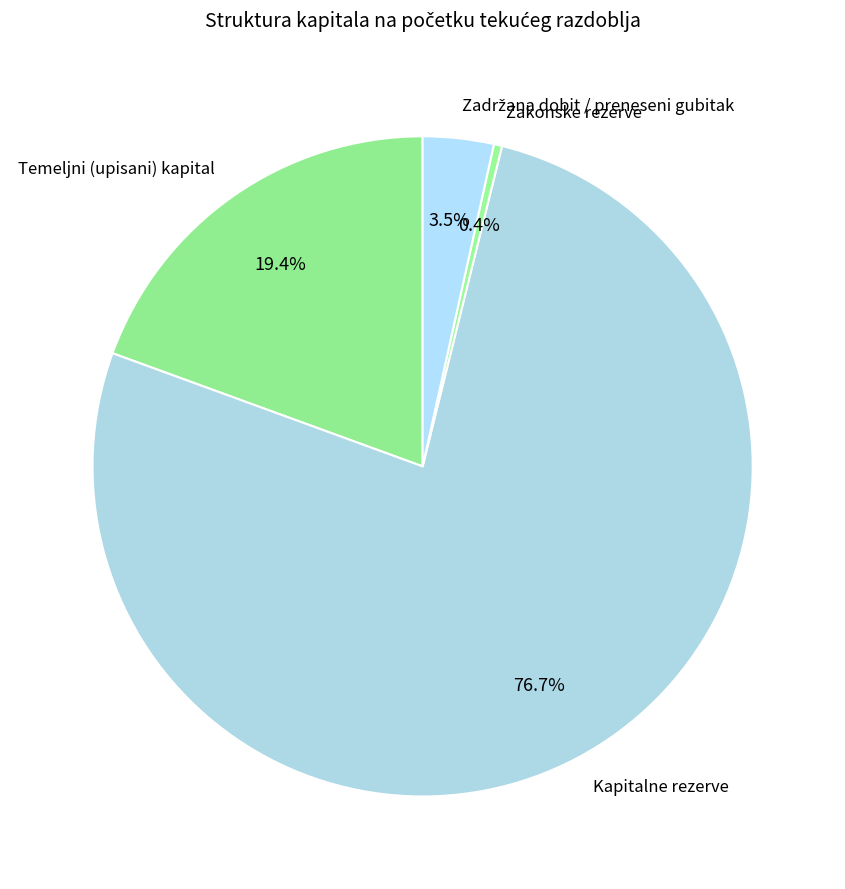

Do Zakonske rezerve and Temeljni (upisani) kapital together represent more than half of the pie?

No